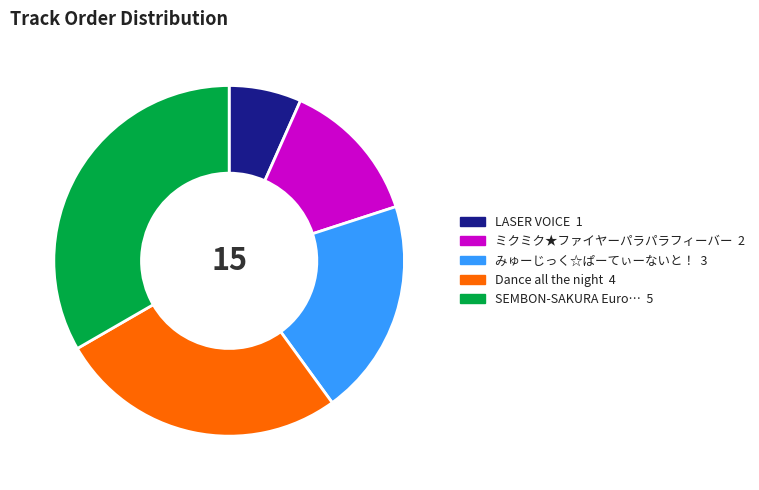

Is there any slice that represents more than half of the pie?

No